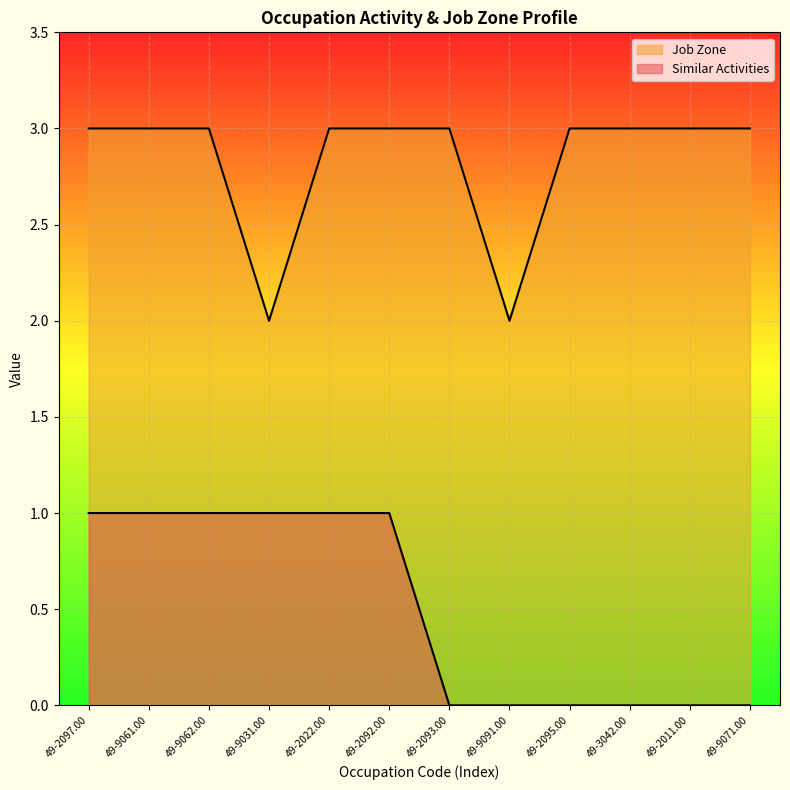

List the series in order of their overall mean, lowest first.

Similar Activities, Job Zone